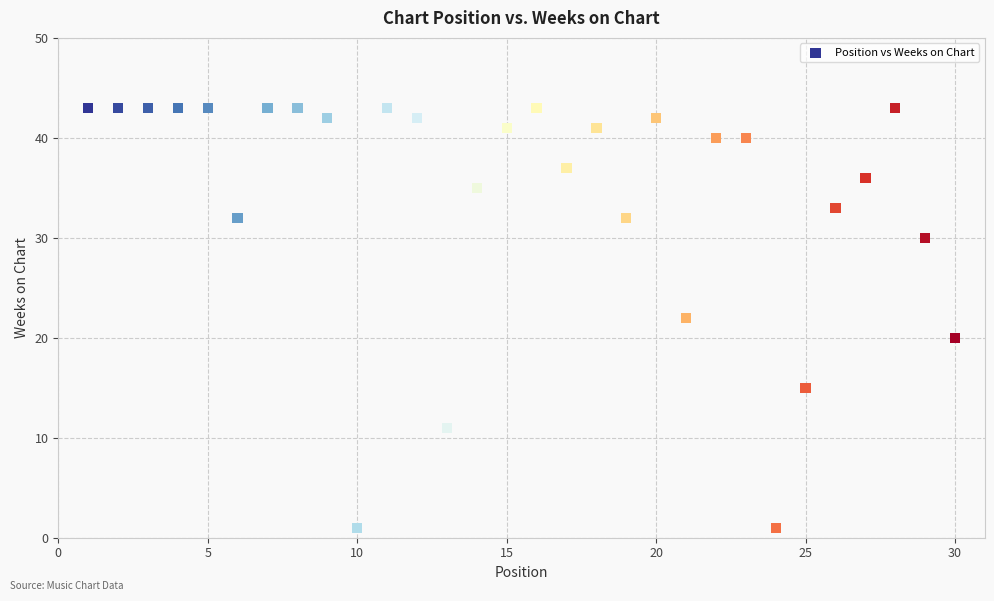

What is the range of Y values (max minus min)?

42